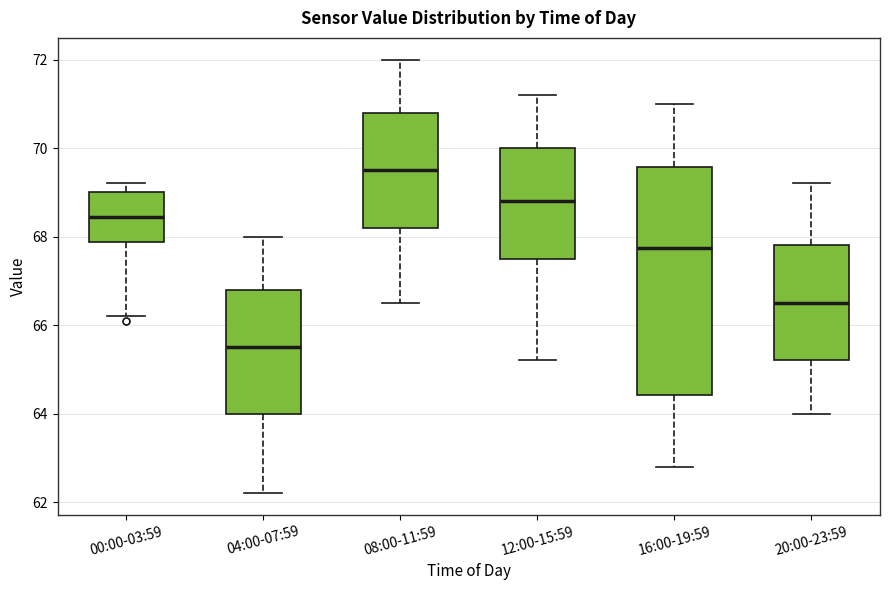

Reading left to right, read every box against the y-axis: the position of its median line, the range the box covers, and the ends of its whiskers. The values are not printed on the chart, so give them approximately, as read against the axis.

00:00-03:59: median 68.4, box 67.8 to 69.0, whiskers 66.2 to 69.2
04:00-07:59: median 65.6, box 64.0 to 66.8, whiskers 62.2 to 68.0
08:00-11:59: median 69.6, box 68.2 to 70.8, whiskers 66.6 to 72.0
12:00-15:59: median 68.8, box 67.6 to 70.0, whiskers 65.2 to 71.2
16:00-19:59: median 67.8, box 64.4 to 69.6, whiskers 62.8 to 71.0
20:00-23:59: median 66.6, box 65.2 to 67.8, whiskers 64.0 to 69.2